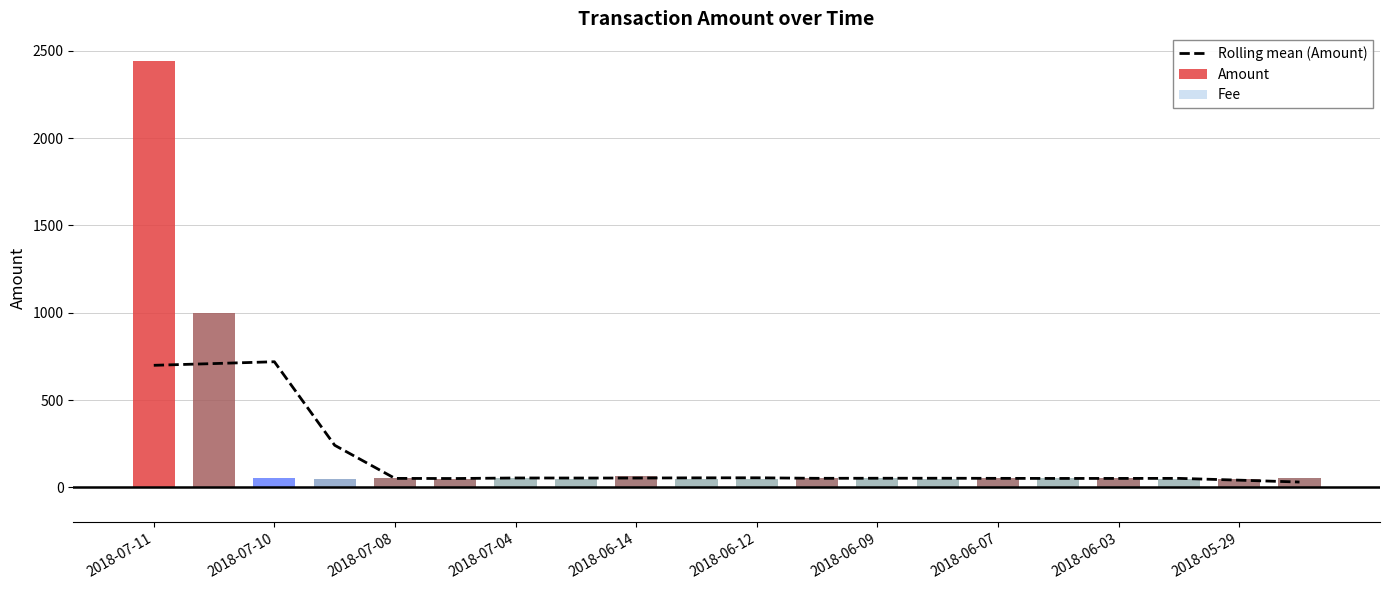

What are all the series names shown in the legend?

Rolling mean (Amount), Amount, Fee